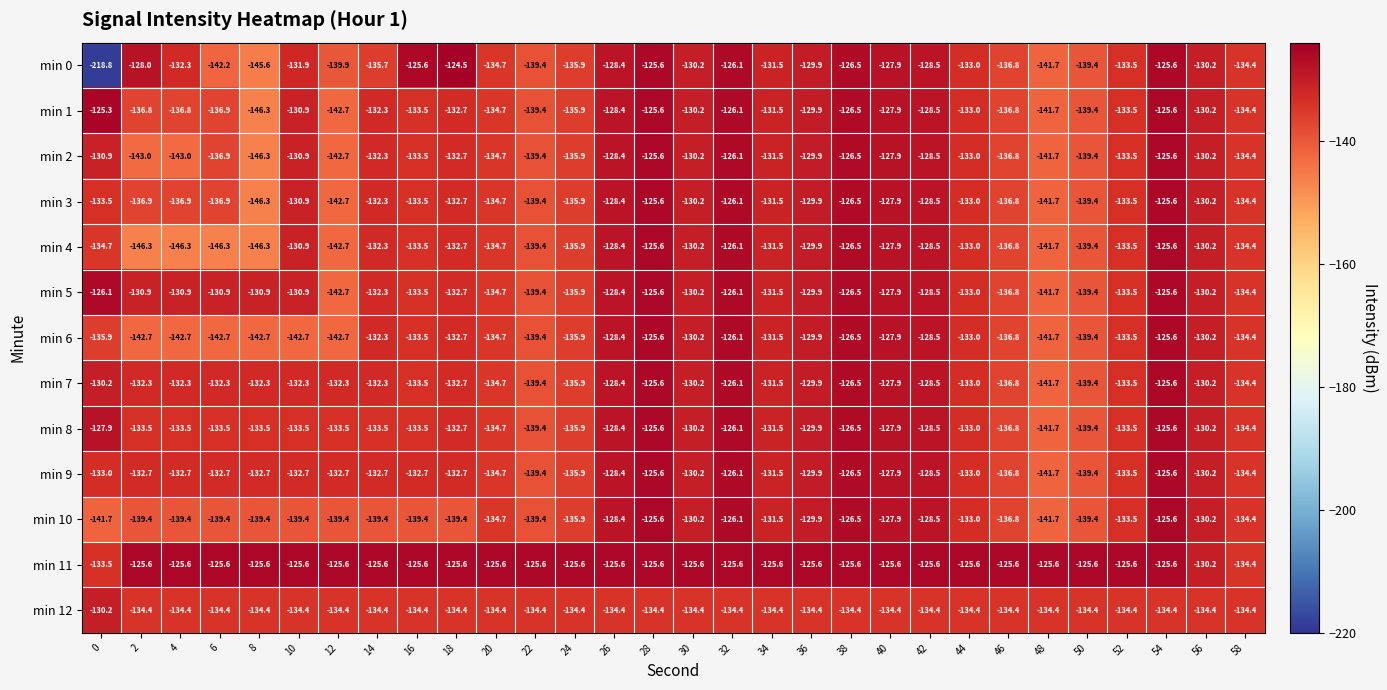

Which series has the widest spread of values?

min 0